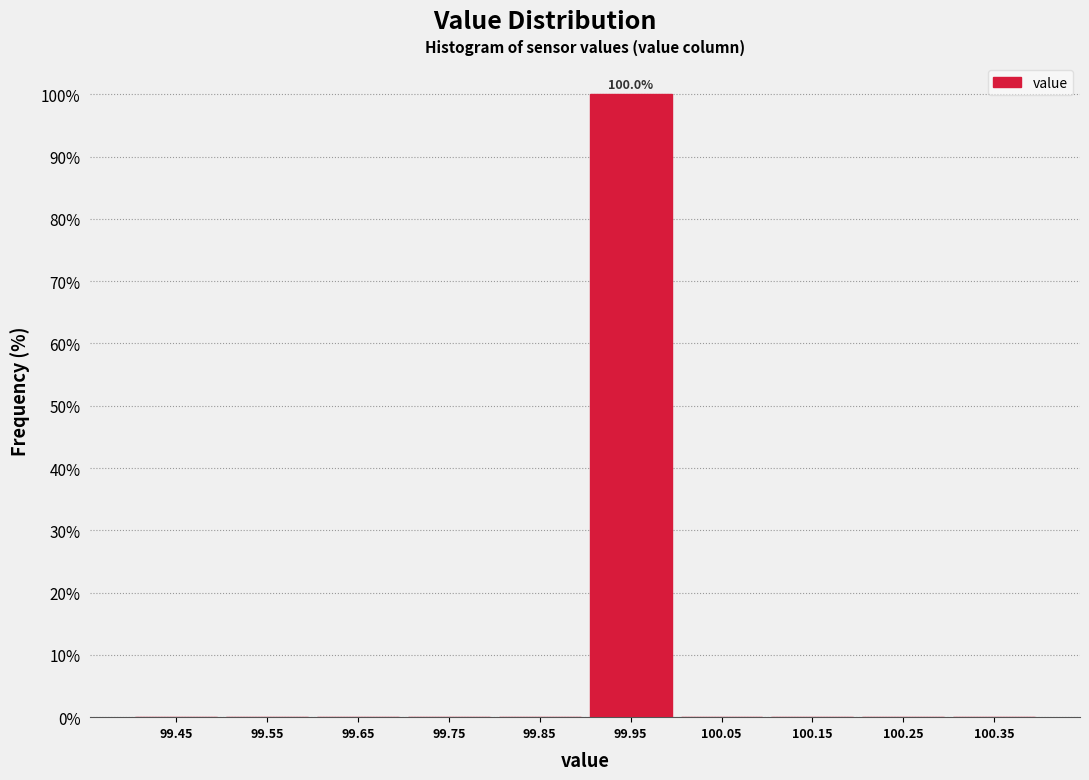

Which range on the x-axis has the tallest bar?

99.9 to 100.0